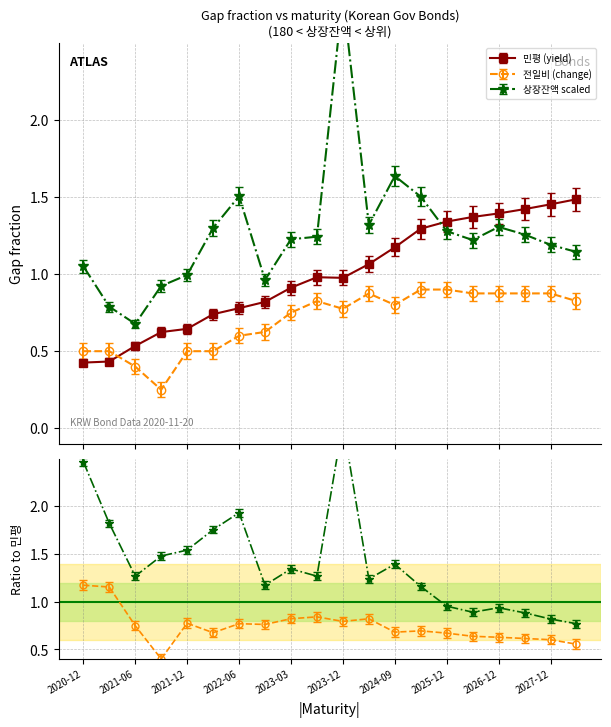

At which label is 전일비 (change) closest to 0?

2021-09-10